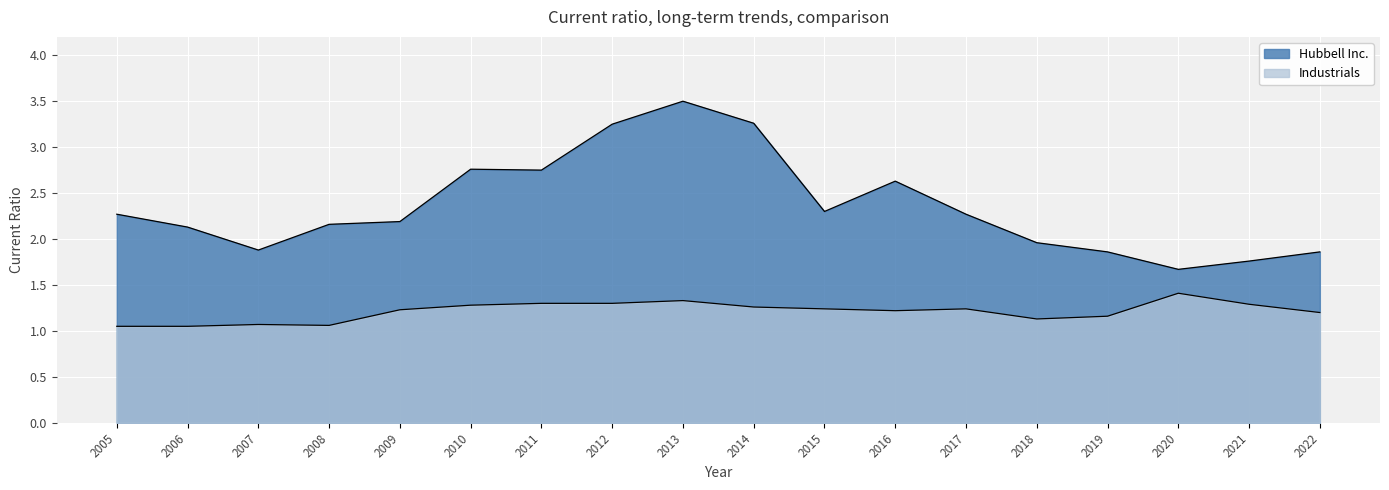

True or false: Hubbell Inc. has more than 2 points higher than both neighbors.

True